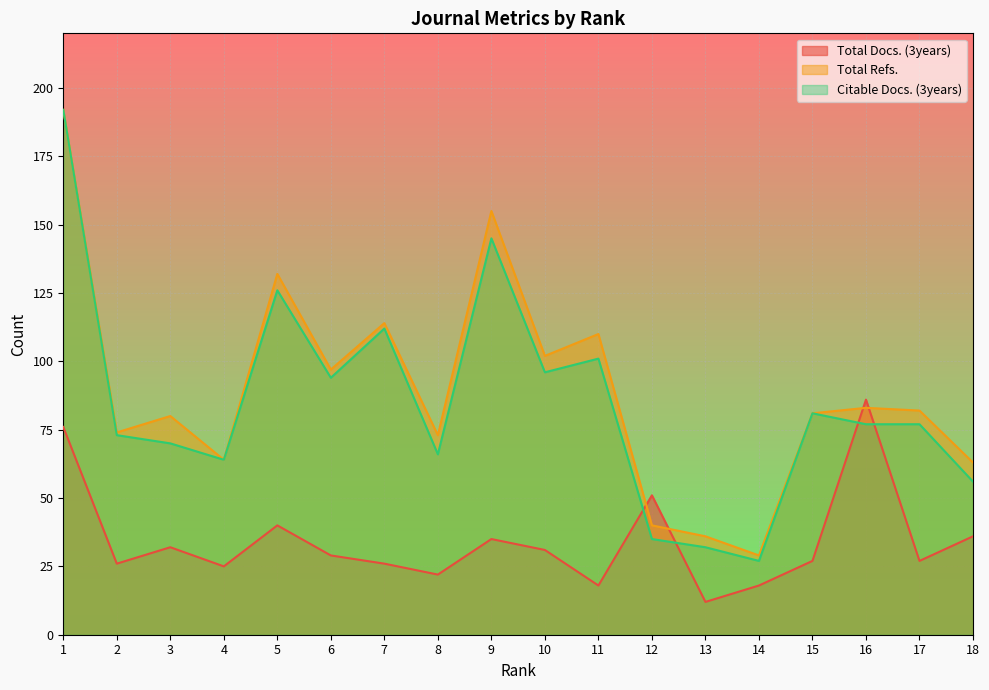

What is the total value across all series at 8?

161